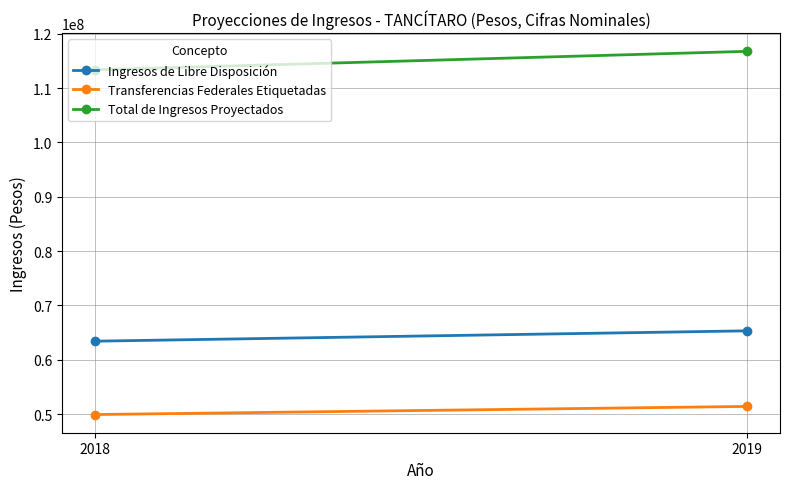

What is the value of the Total de Ingresos Proyectados point at the 1st from the left?

113356165.0